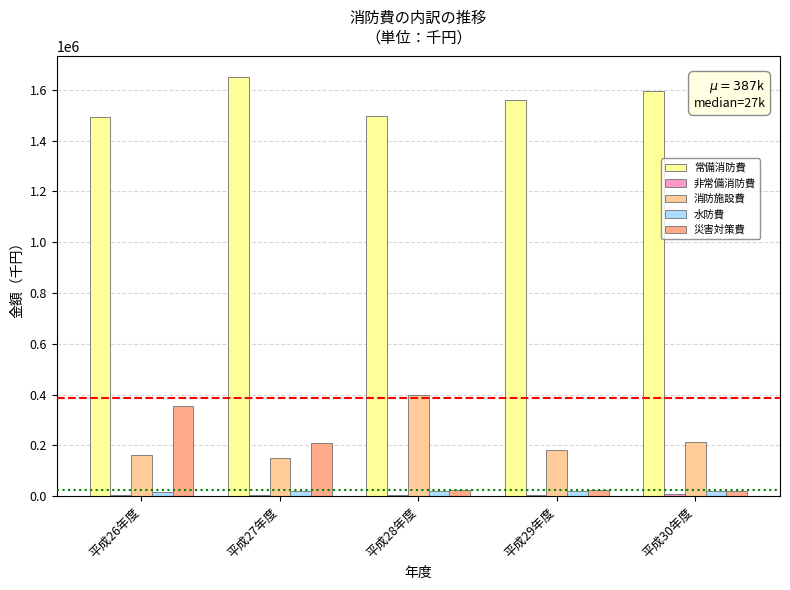

List the labels in order of 常備消防費 value, largest first.

平成27年度, 平成30年度, 平成29年度, 平成28年度, 平成26年度